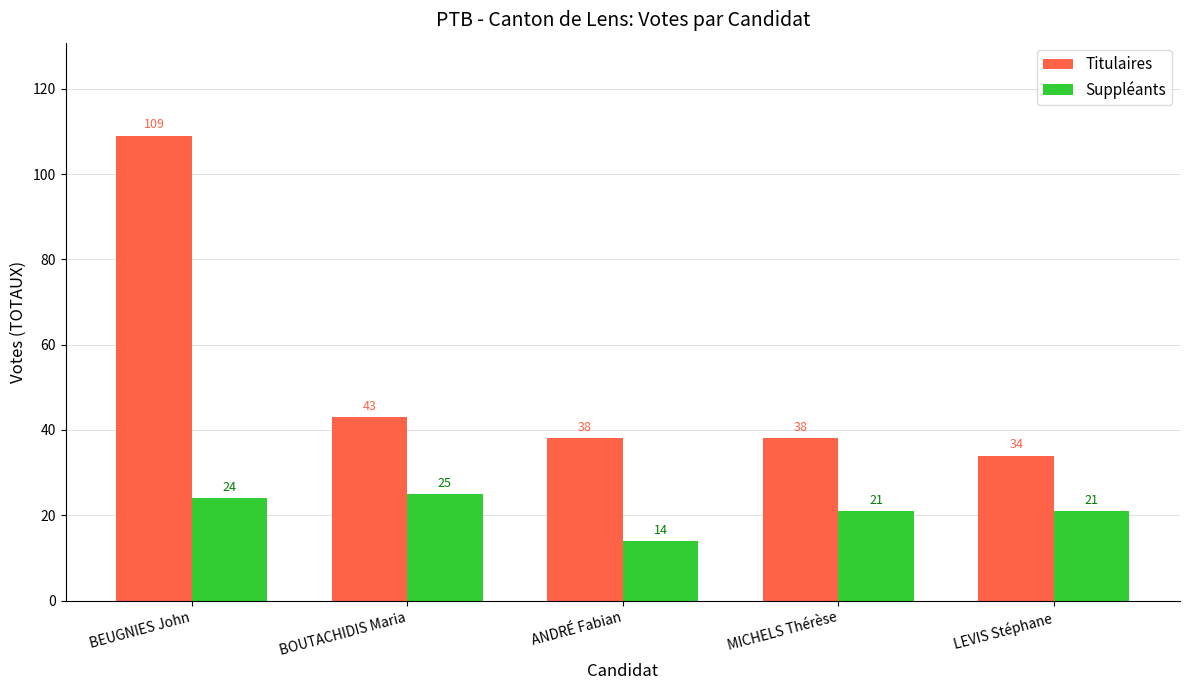

List the series in order of their overall mean, lowest first.

Suppléants, Titulaires